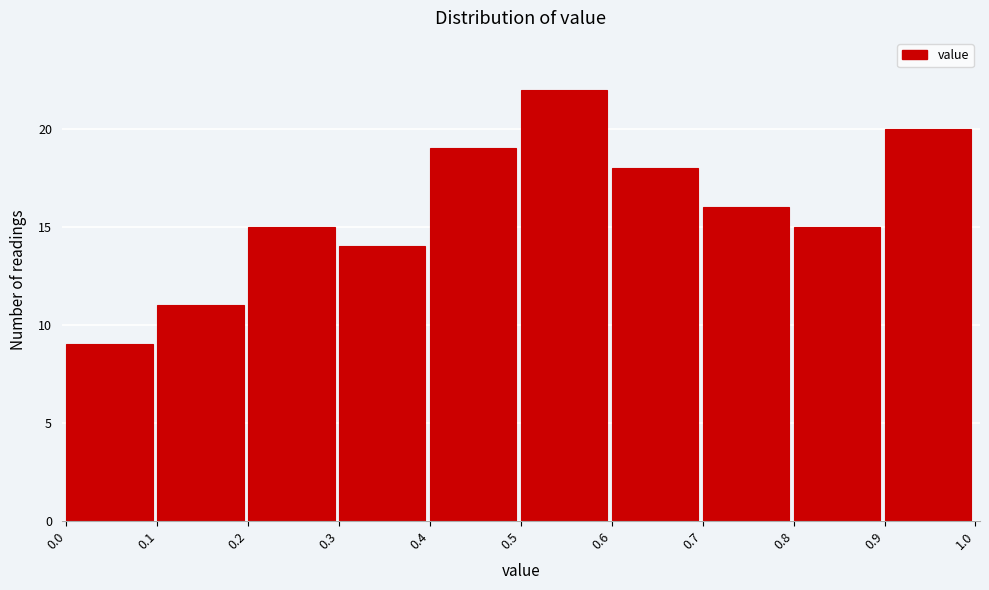

Reading left to right, list every bar in this chart as the range it spans on the x-axis followed by its height. The values are not printed on the chart, so give them approximately, as read against the axis.

0.0 to 0.1: 9
0.1 to 0.2: 11
0.2 to 0.3: 15
0.3 to 0.4: 14
0.4 to 0.5: 19
0.5 to 0.6: 22
0.6 to 0.7: 18
0.7 to 0.8: 16
0.8 to 0.9: 15
0.9 to 1.0: 20